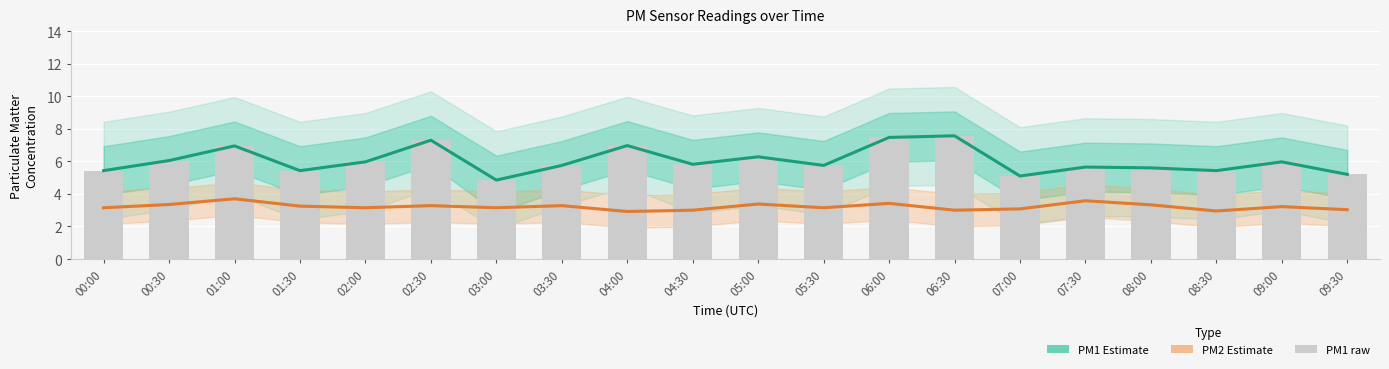

Reading left to right, extract all data points from this chart.

PM1 Estimate: 00:00=5.4	00:30=6.0	01:00=7.0	01:30=5.4	02:00=6.0	02:30=7.3	03:00=4.8	03:30=5.8	04:00=7.0	04:30=5.8	05:00=6.3	05:30=5.8	06:00=7.5	06:30=7.6	07:00=5.1	07:30=5.7	08:00=5.6	08:30=5.4	09:00=6.0	09:30=5.2
PM2 Estimate: 00:00=3.1	00:30=3.4	01:00=3.7	01:30=3.2	02:00=3.1	02:30=3.3	03:00=3.1	03:30=3.3	04:00=2.9	04:30=3.0	05:00=3.4	05:30=3.1	06:00=3.4	06:30=3.0	07:00=3.1	07:30=3.6	08:00=3.3	08:30=3.0	09:00=3.2	09:30=3.0
PM1 raw (bar): 00:00=5.4	00:30=6.0	01:00=7.0	01:30=5.4	02:00=6.0	02:30=7.3	03:00=4.8	03:30=5.8	04:00=7.0	04:30=5.8	05:00=6.3	05:30=5.8	06:00=7.5	06:30=7.6	07:00=5.1	07:30=5.7	08:00=5.6	08:30=5.4	09:00=6.0	09:30=5.2